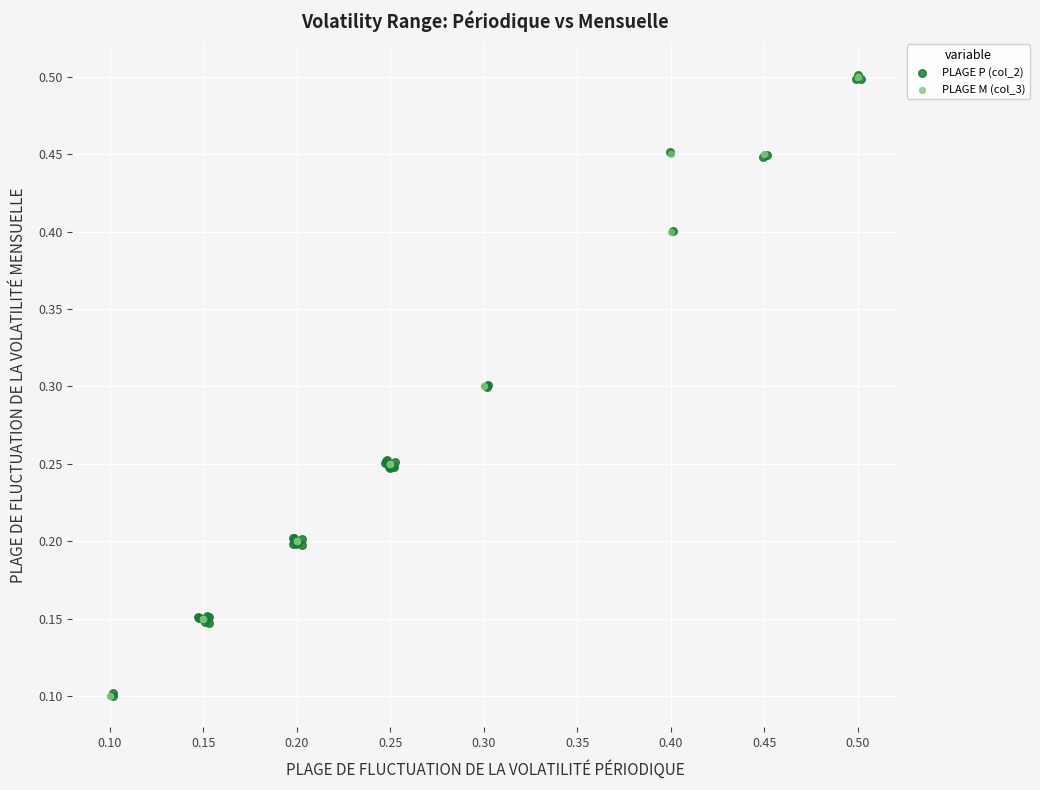

What are all the series names shown in the legend?

PLAGE P (col_2), PLAGE M (col_3)